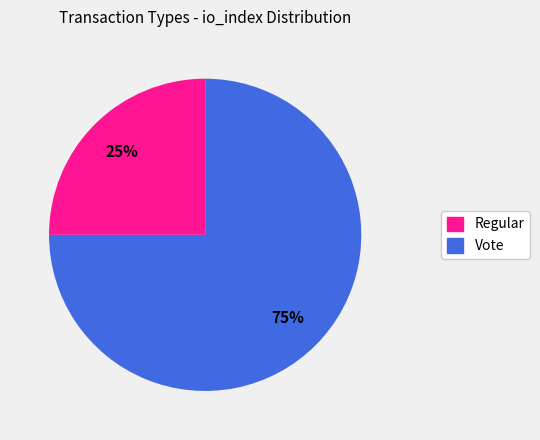

Which has a higher value, Regular or Vote?

Vote